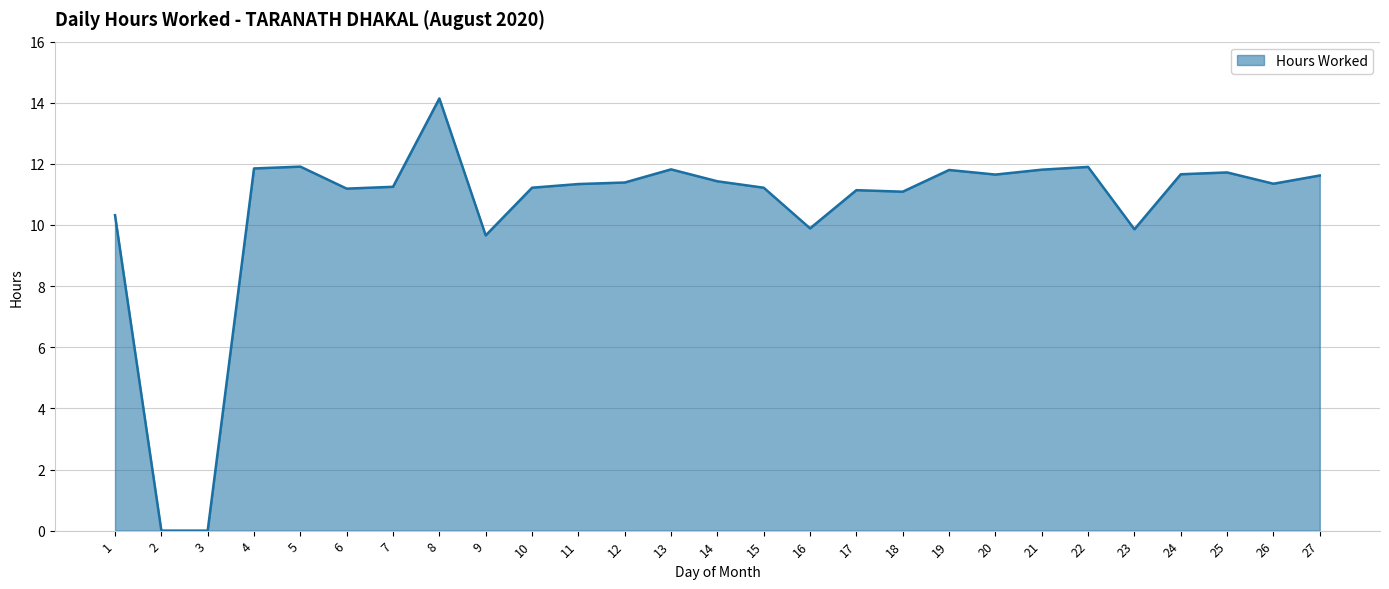

What is the change in value from 1 to 22?

+1.6